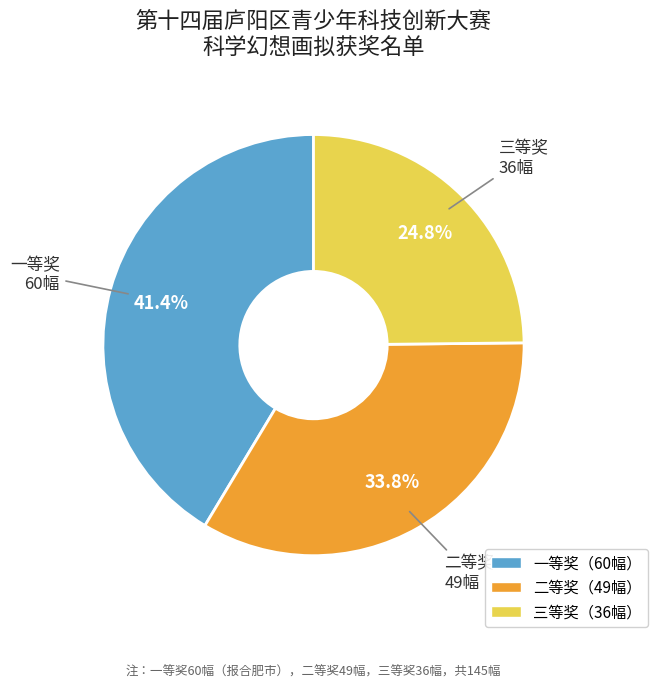

Which has a higher value, 一等奖 or 三等奖?

一等奖